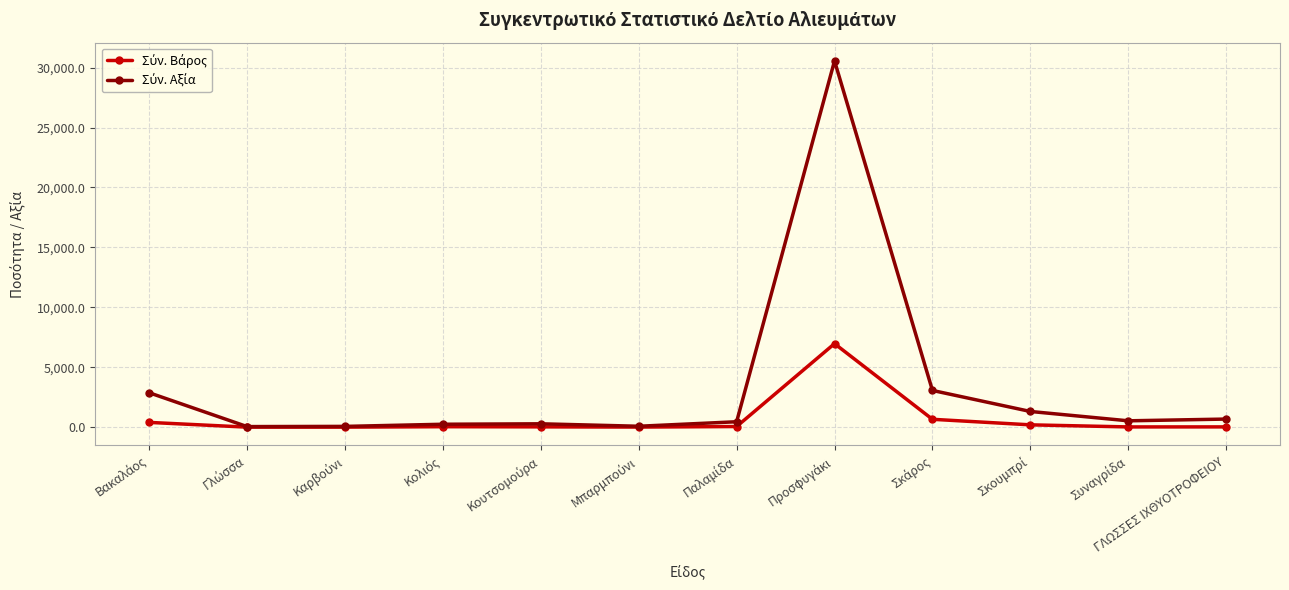

Does the chart have visible grid lines?

Yes